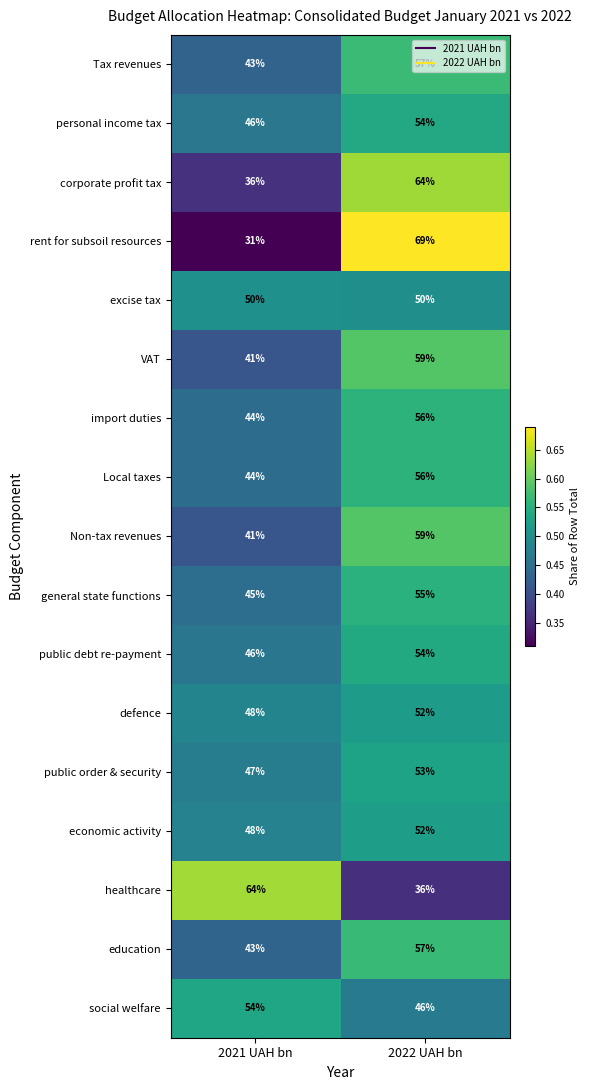

What value does the Non-tax revenues series have at 2022 UAH bn?

59